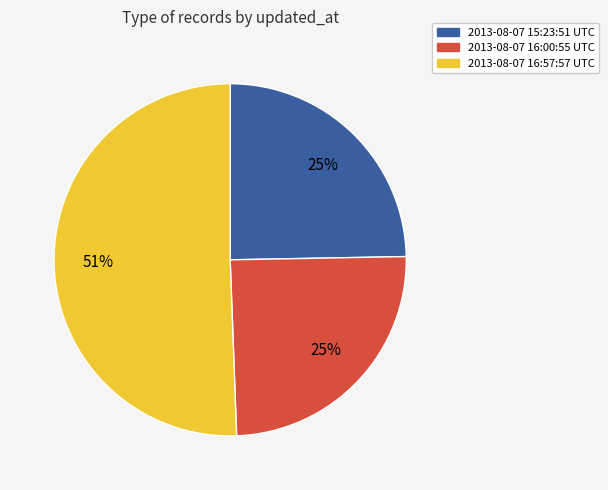

Is it true that 2013-08-07 15:23:51 UTC is 25% of the pie?

True